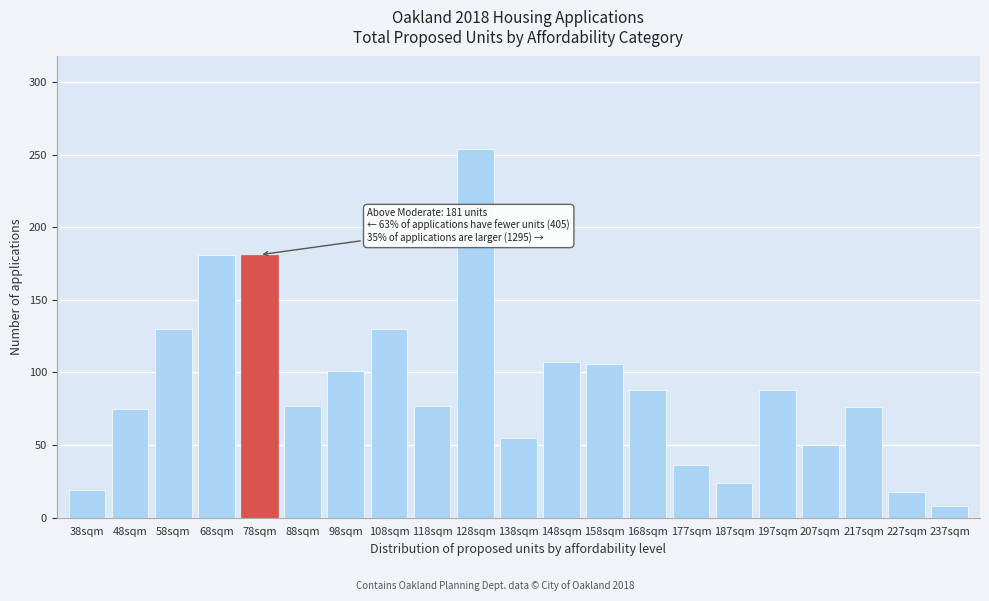

Is it true that the value at 78sqm is 181?

True